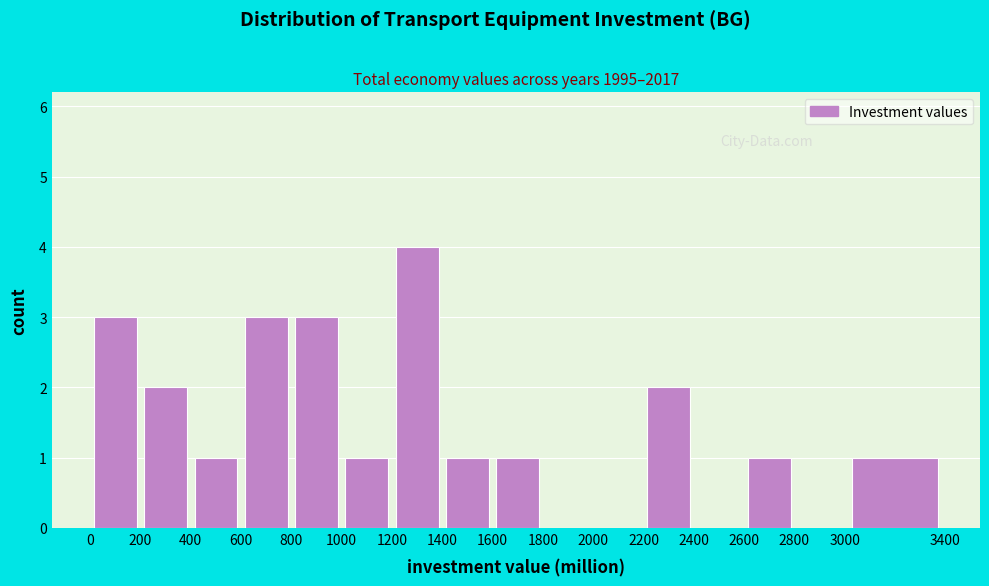

Reading left to right, transcribe this chart: for each bar, give the range it covers on the x-axis and its height. The values are not printed on the chart, so give them approximately, as read against the axis.

0 to 200: 3
200 to 400: 2
400 to 600: 1
600 to 800: 3
800 to 1000: 3
1000 to 1200: 1
1200 to 1400: 4
1400 to 1600: 1
1600 to 1800: 1
1800 to 2000: 0
2000 to 2200: 0
2200 to 2400: 2
2400 to 2600: 0
2600 to 2800: 1
2800 to 3000: 0
3000 to 3400: 1